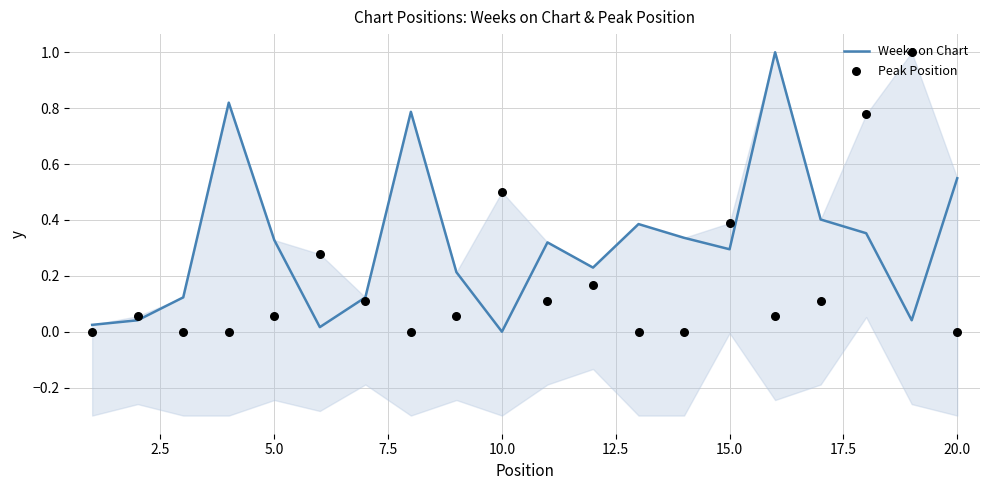

Which series reaches the maximum Y coordinate?

Weeks on Chart